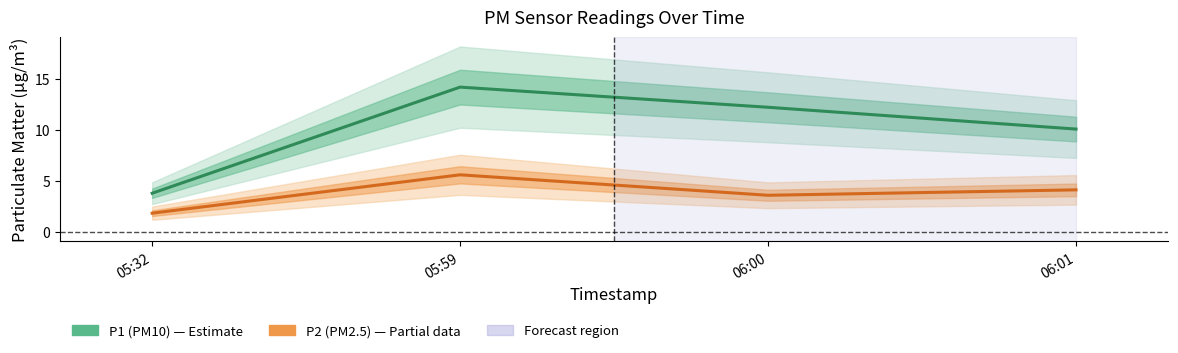

Is this an area chart (filled region under the line)?

No